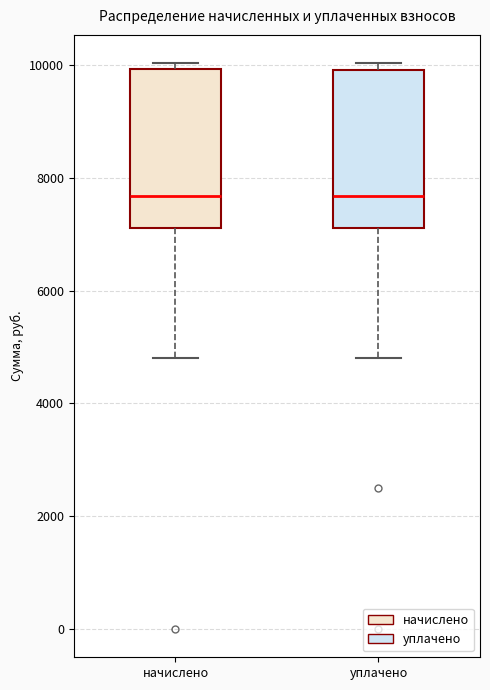

Where is the upper edge of the box for начислено on the y-axis? The values are not printed on the chart, so give them approximately, as read against the axis.

10000